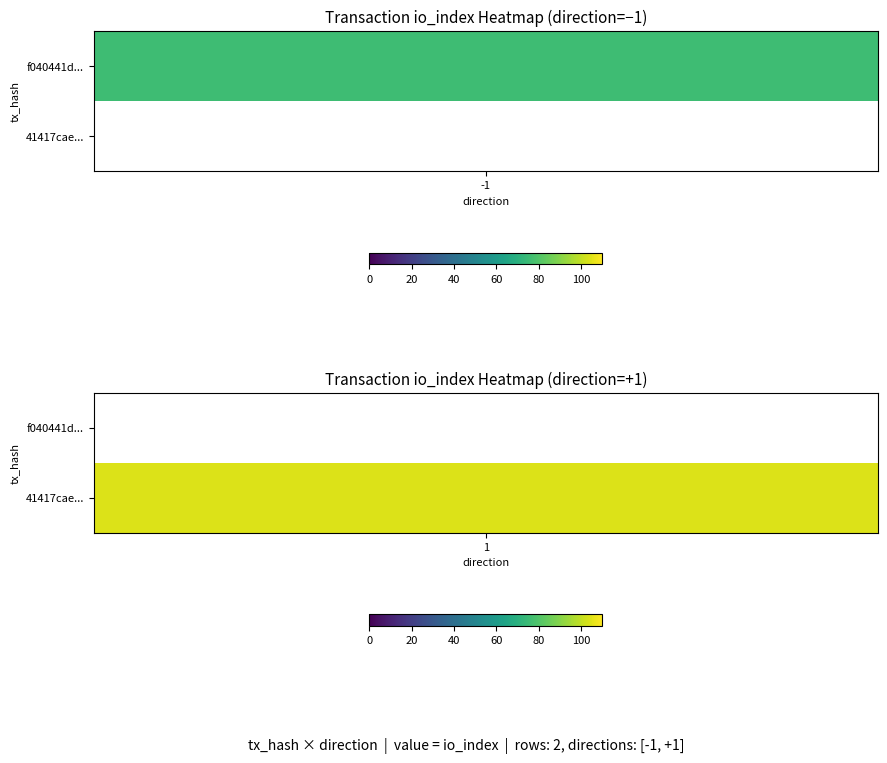

True or false: f040441d628010021f2f5991bcced763d0eab59 has a value of 0 at direction.

False